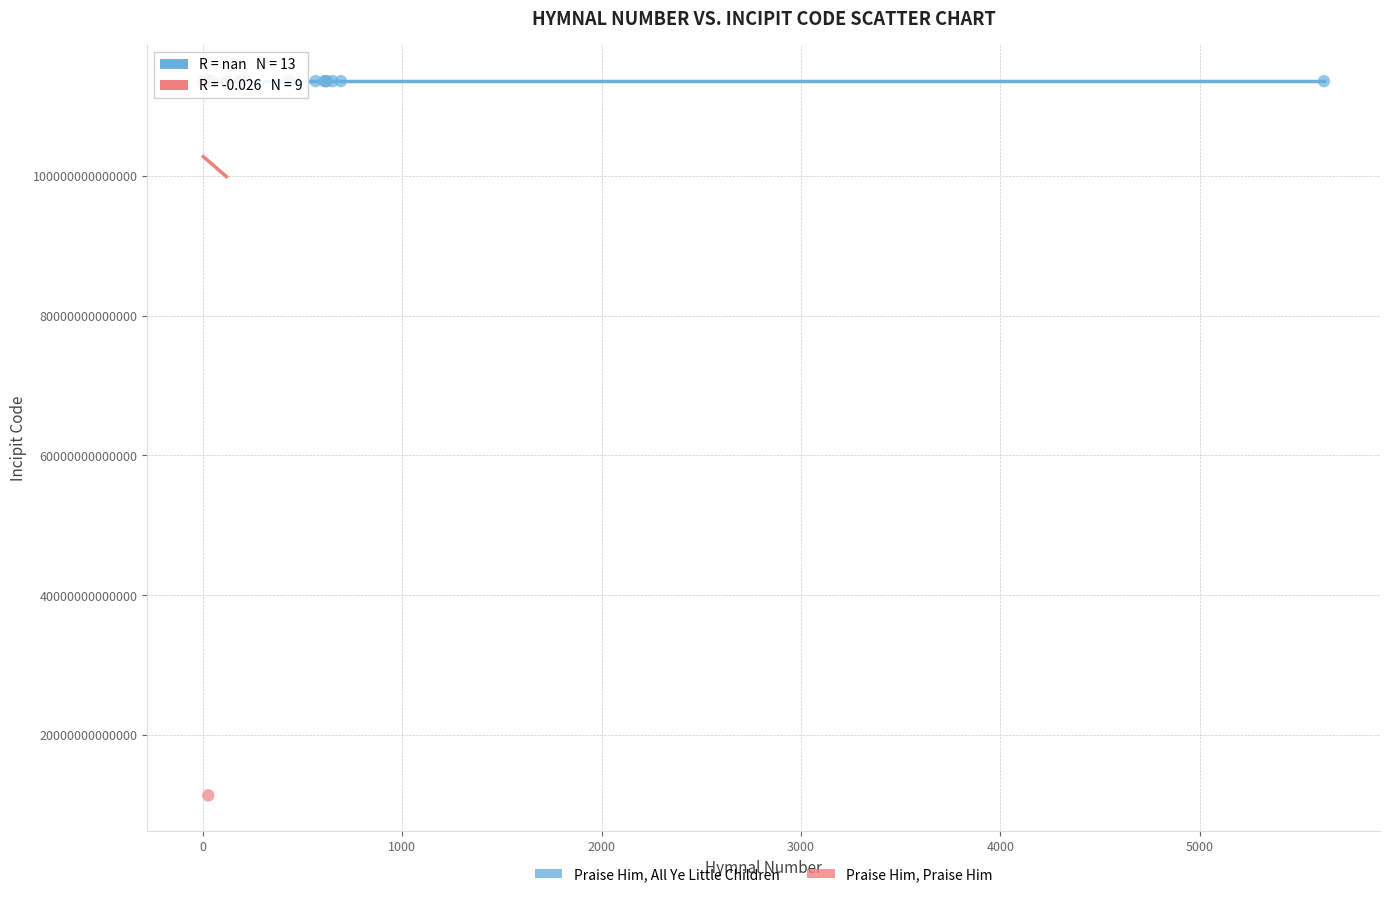

Which series contains the lowest Y value?

Praise Him, Praise Him